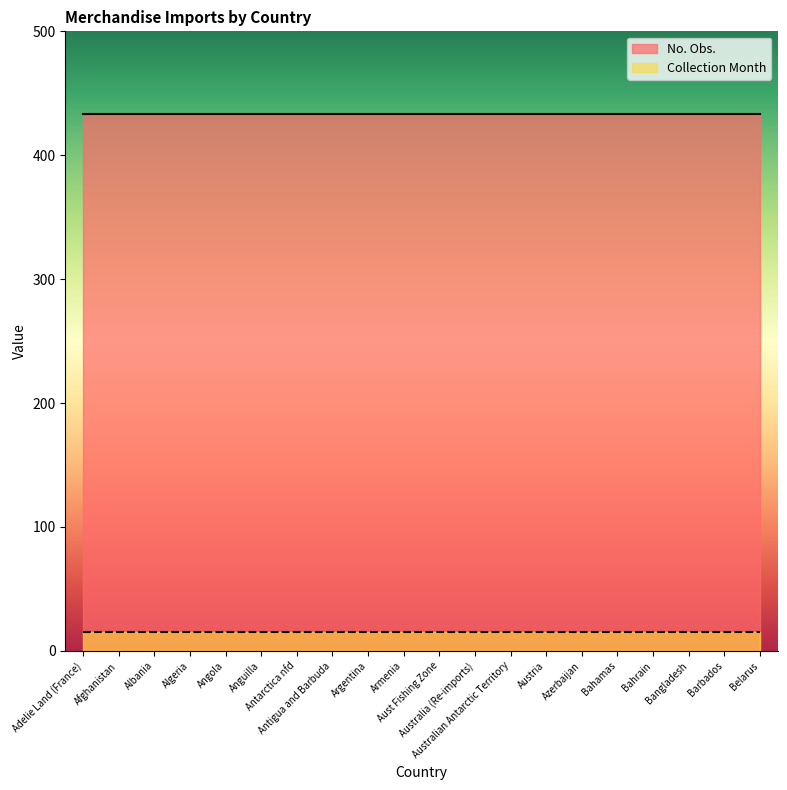

True or false: No. Obs. and Collection Month cross at least once.

False